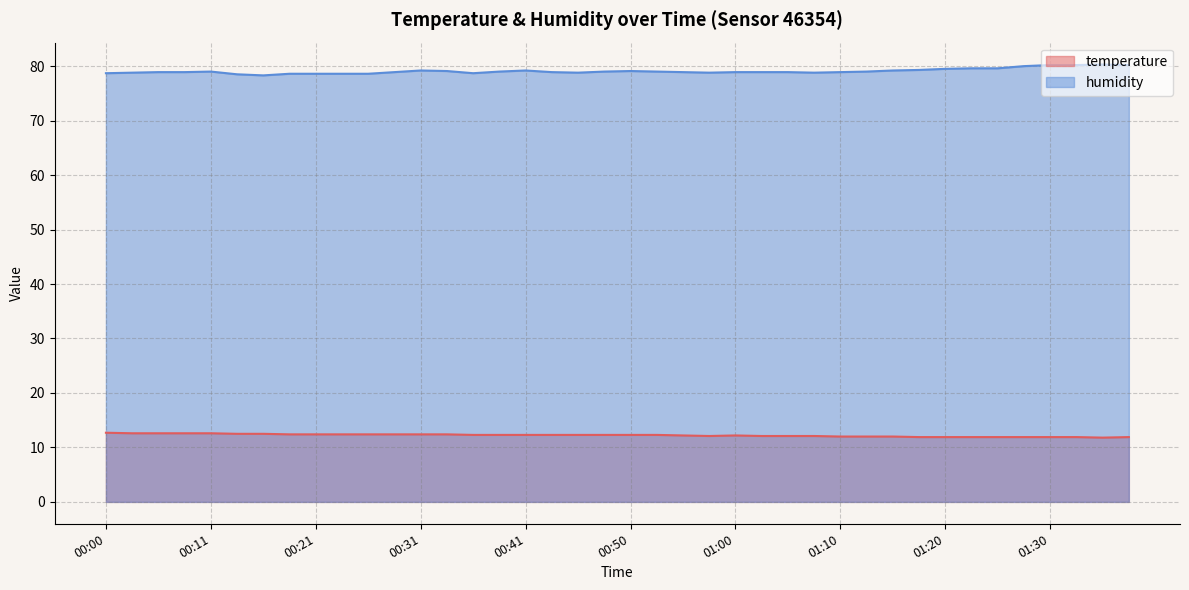

Where is temperature nearest to the value 12?

01:10